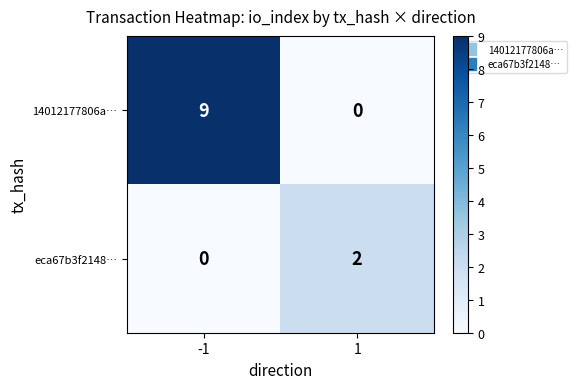

At which category is the sum across all series the highest?

-1